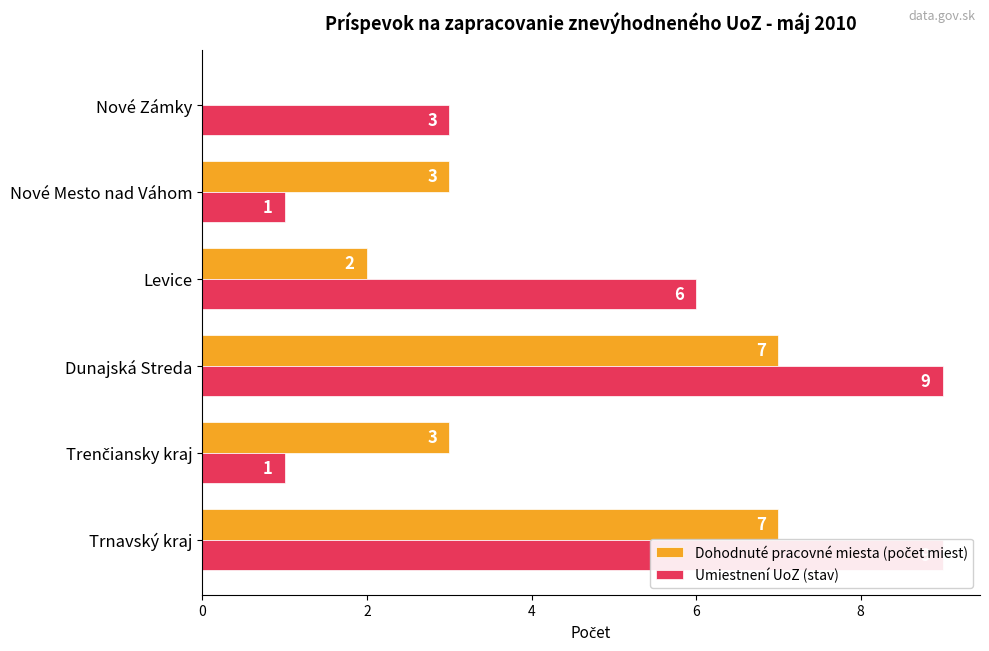

List the series in order of their peak value, lowest first.

Dohodnuté pracovné miesta (počet miest), Umiestnení UoZ (stav)